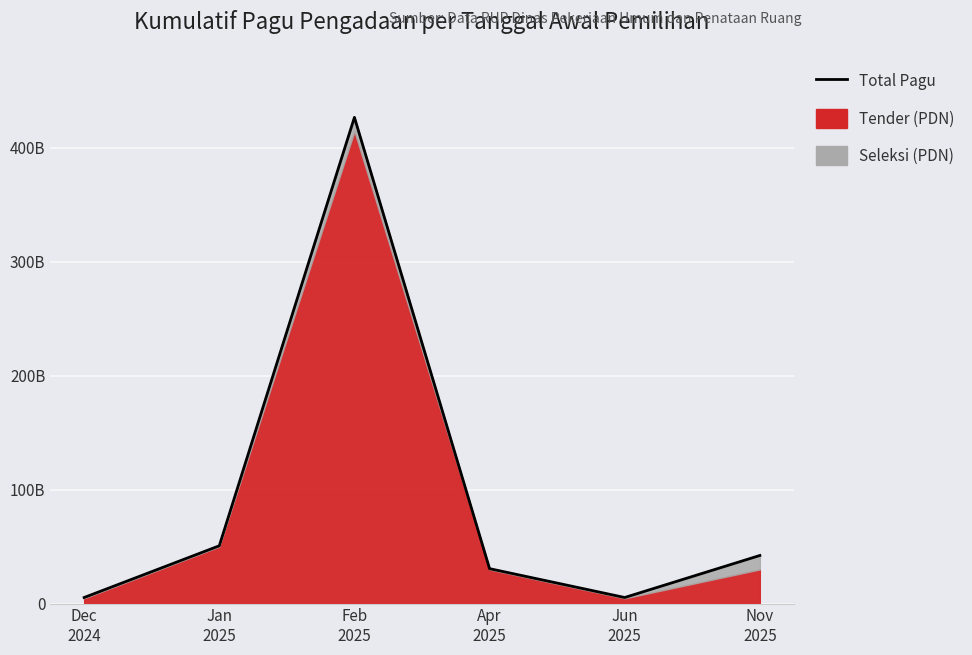

List the labels in order of value, smallest first.

Dec
2024, Jun
2025, Apr
2025, Nov
2025, Jan
2025, Feb
2025